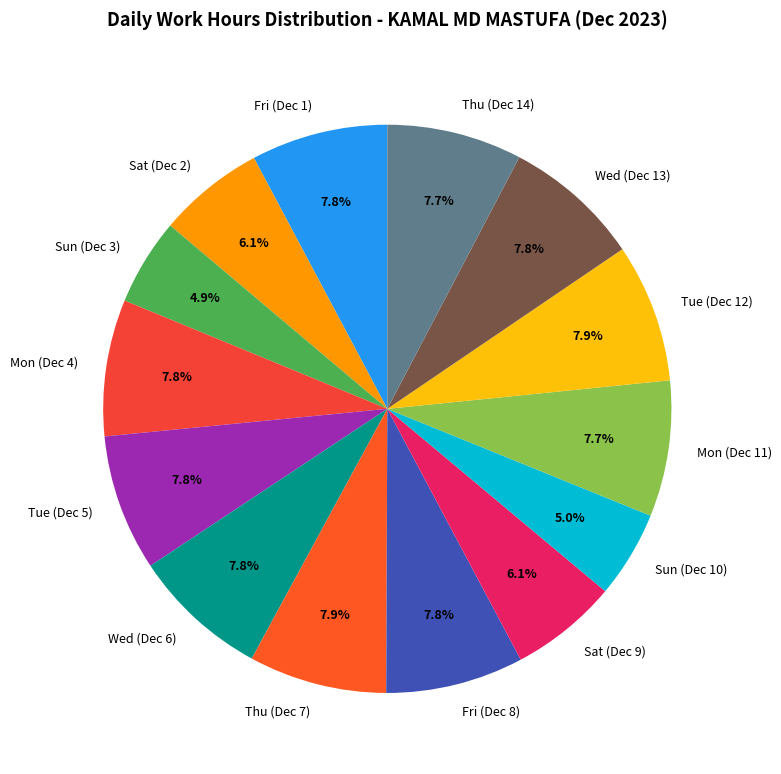

Is there any slice that represents more than half of the pie?

No